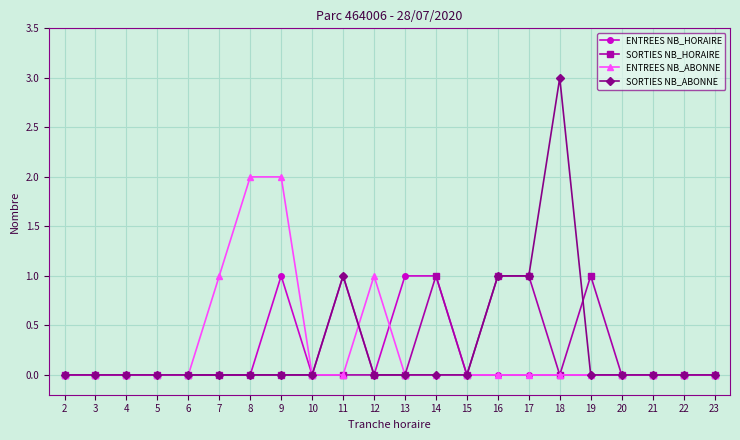

The ENTREES NB_ABONNE series shows 0 at 12. True or false?

False